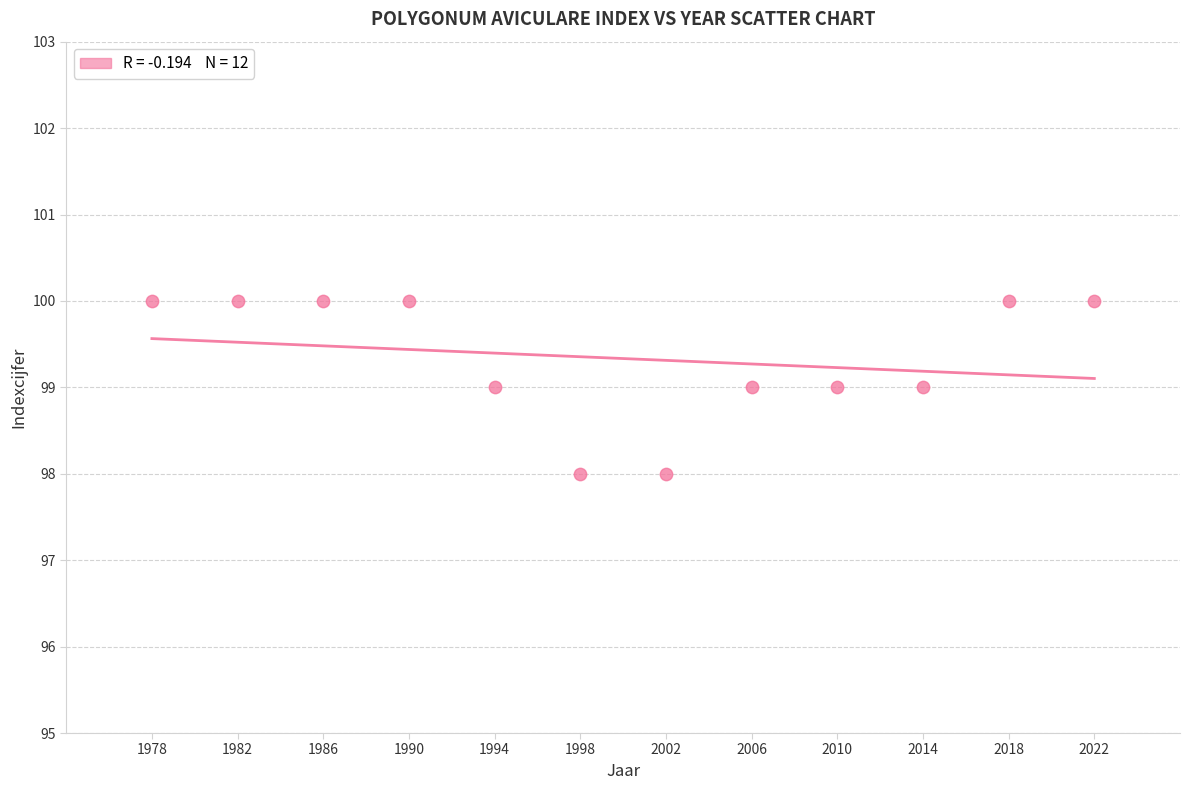

What is the range of X values (max minus min)?

44